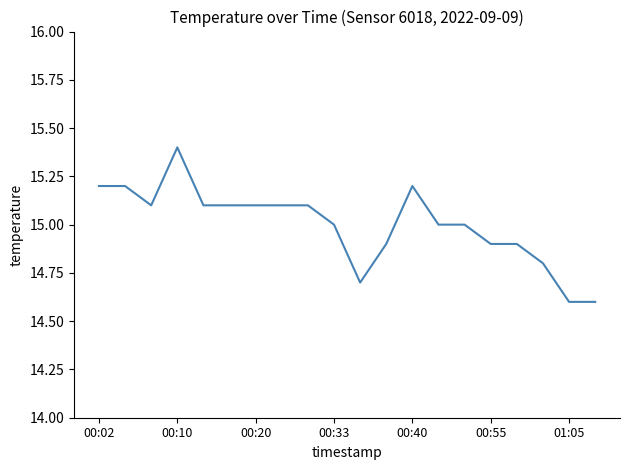

What is the smallest value displayed?

14.6